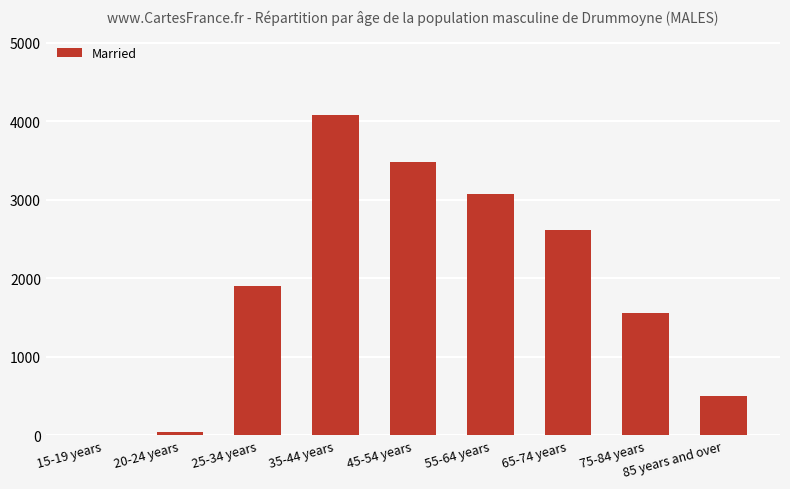

The chart shows a value of 497 at 85 years and over. True or false?

True